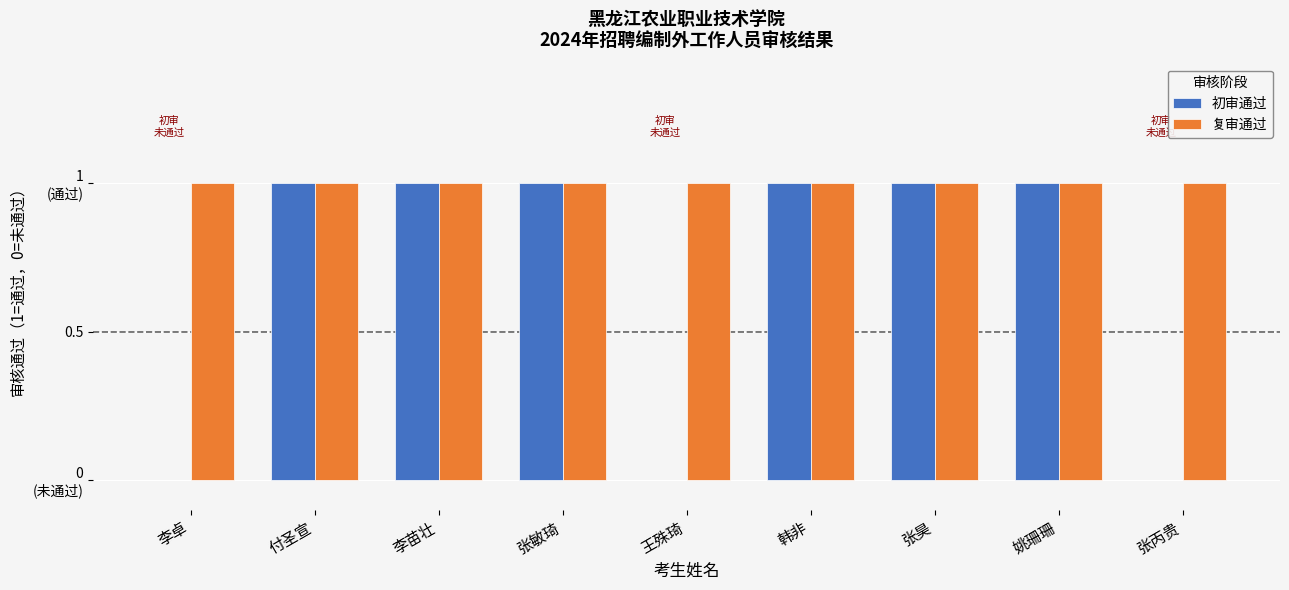

Rank the series at 付圣宣 from highest to lowest value.

初审通过, 复审通过